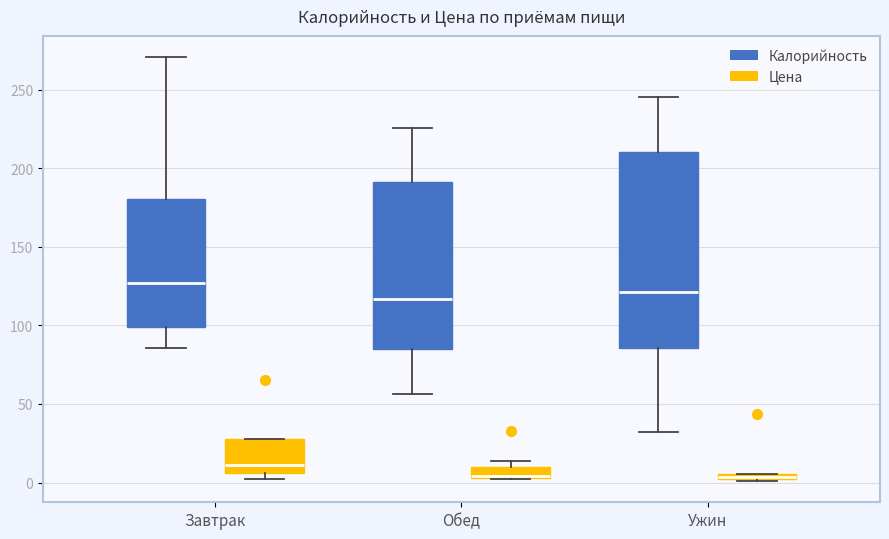

Which box is the tallest, from its lower edge to its upper edge?

Ужин (Калорийность)